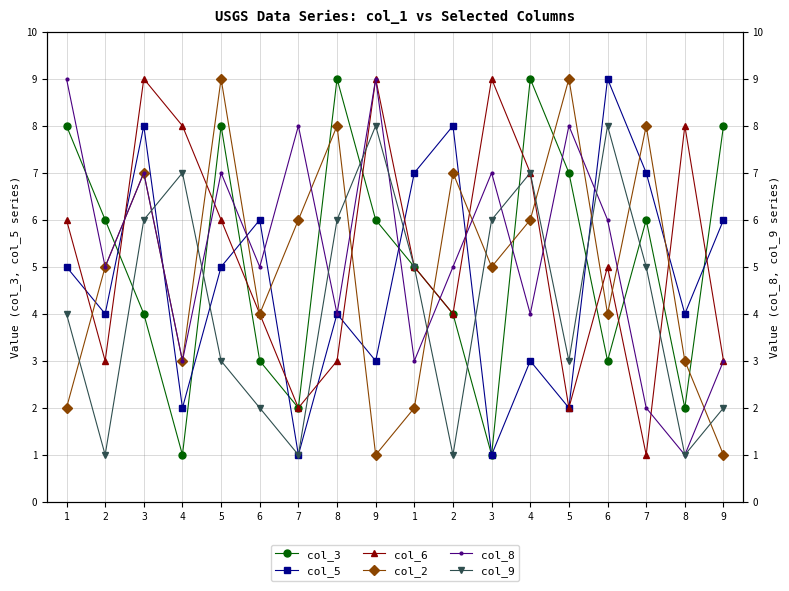

How many times do col_5 and col_3 cross each other?

7